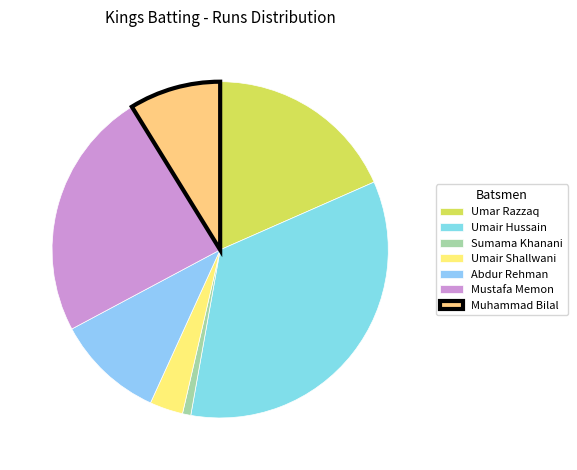

True or false: Umair Hussain accounts for 34% of the total.

True